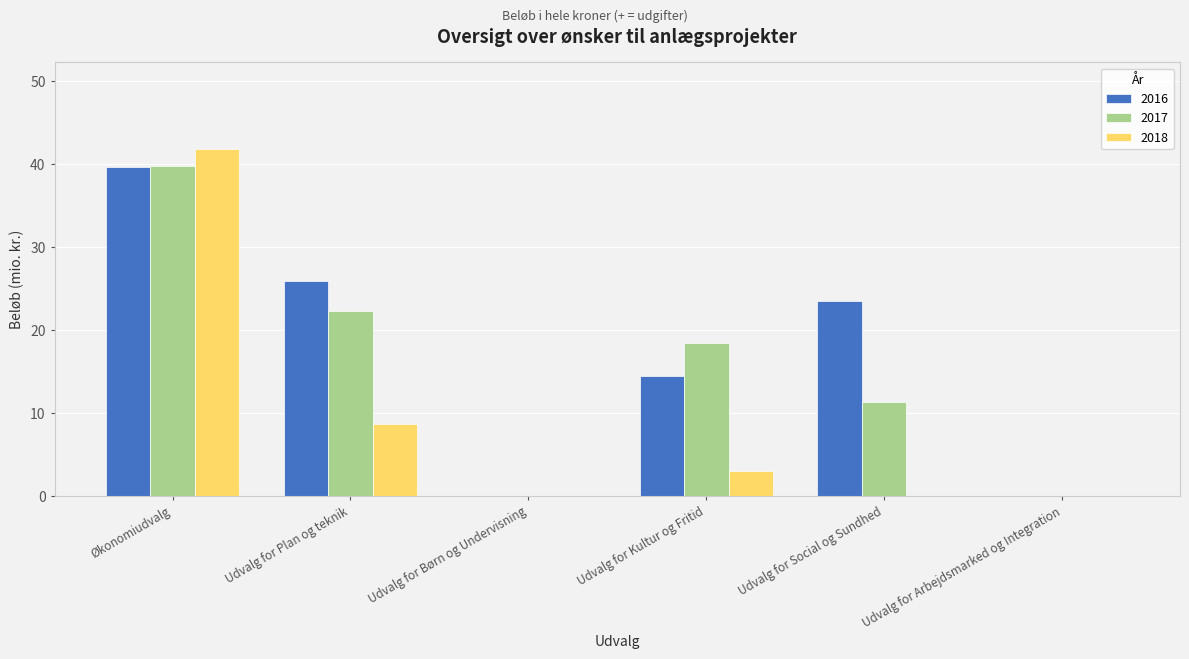

At which label does 2017 reach its peak?

Økonomiudvalg